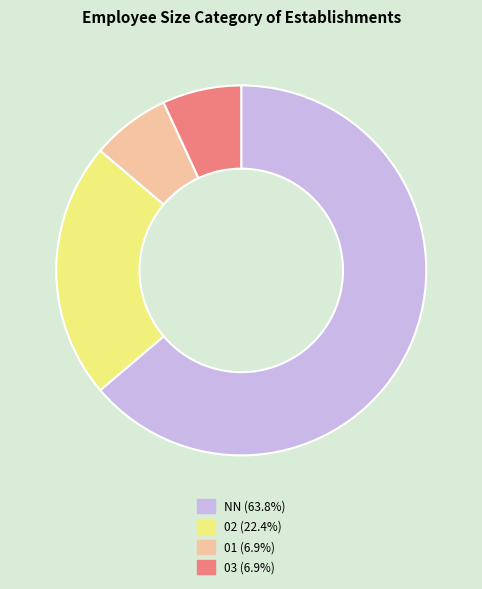

What is the ratio of the value at NN (63.8%) to the value at 01 (6.9%)?

9.2